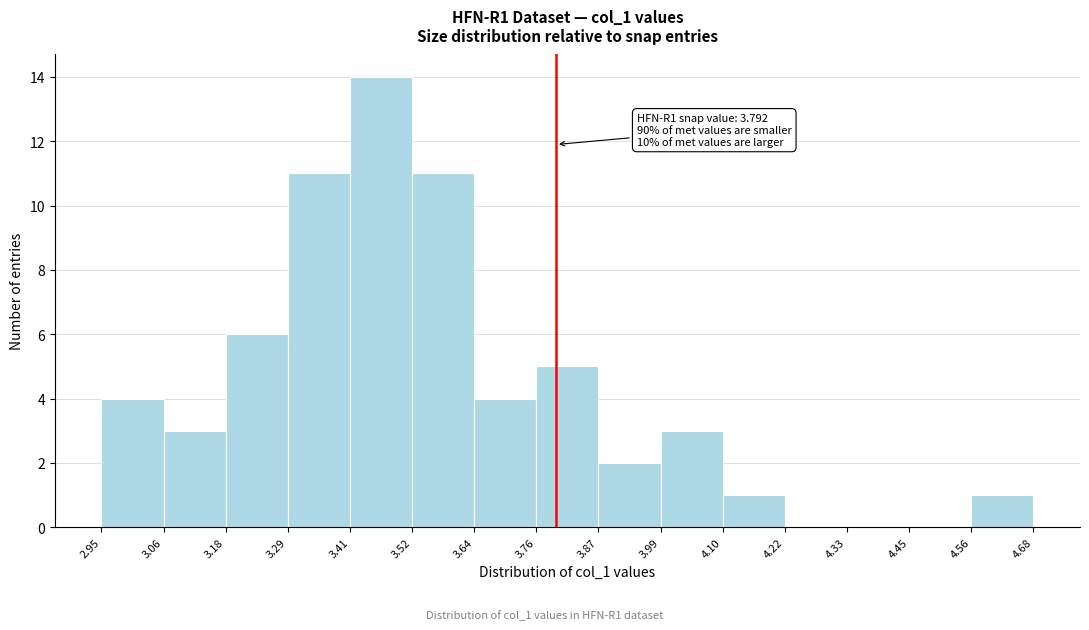

Which range on the x-axis has the tallest bar?

3.41 to 3.52